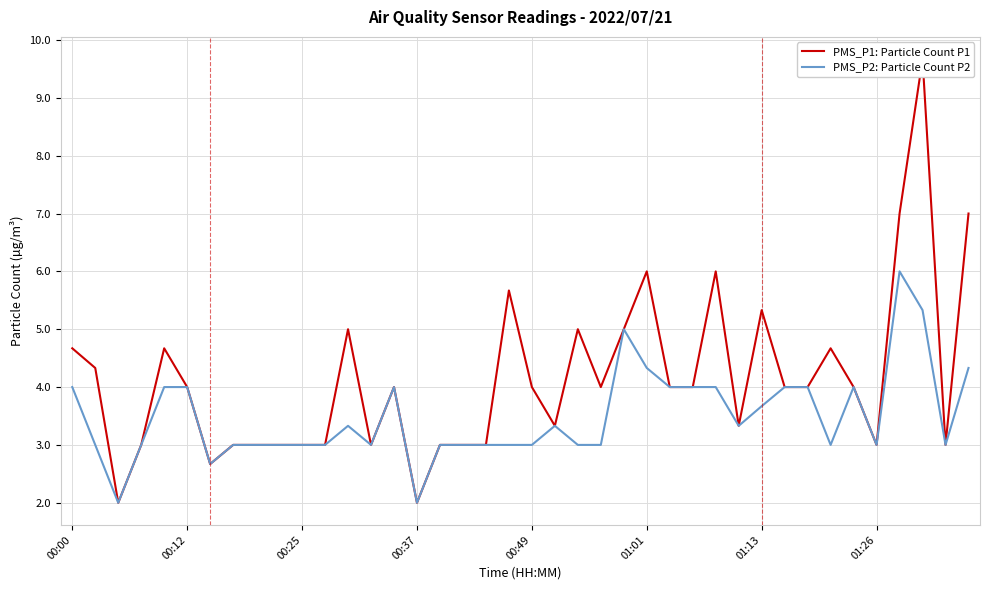

Which series has the largest range (max minus min)?

PMS_P1: Particle Count P1